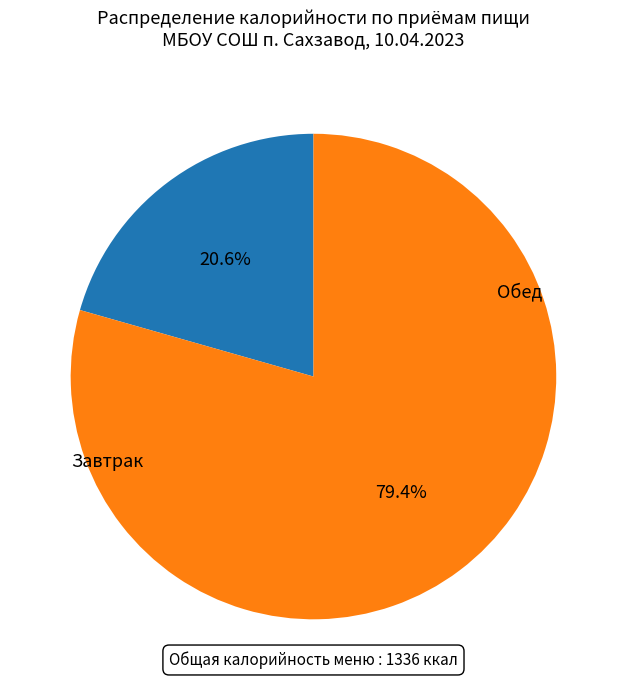

Is there any slice that represents more than half of the pie?

Yes